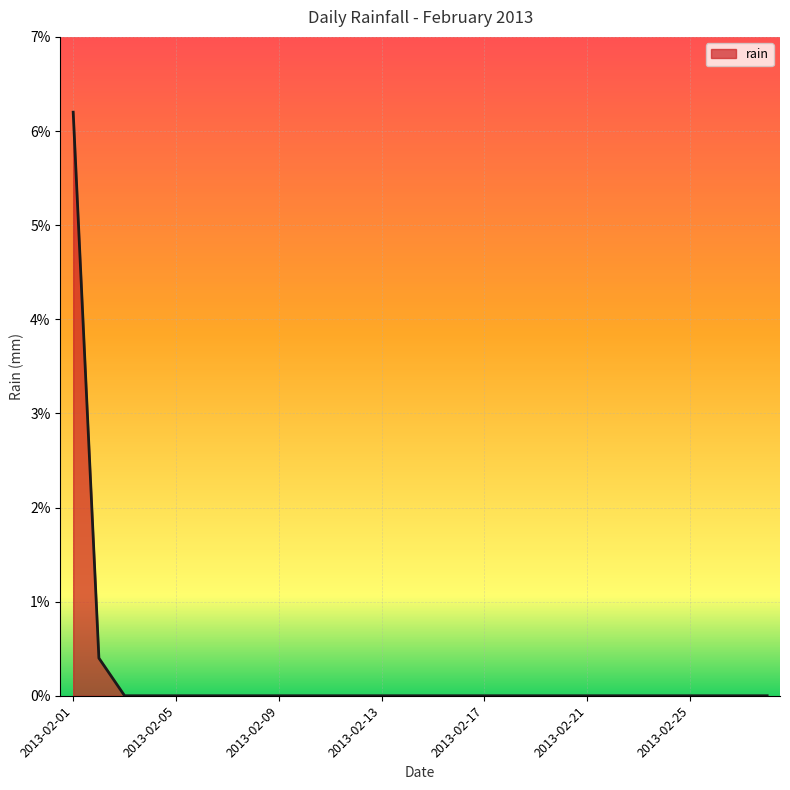

What is the sum of all values?

6.6